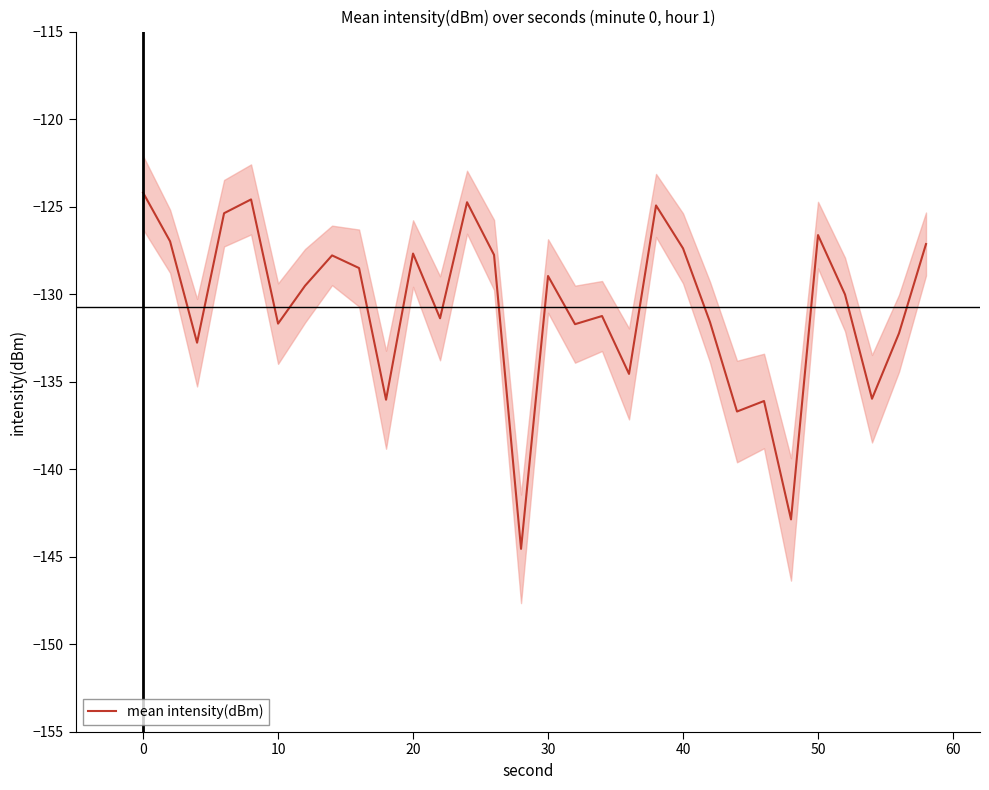

What is the lowest value of the mean intensity(dBm) series?

-144.6